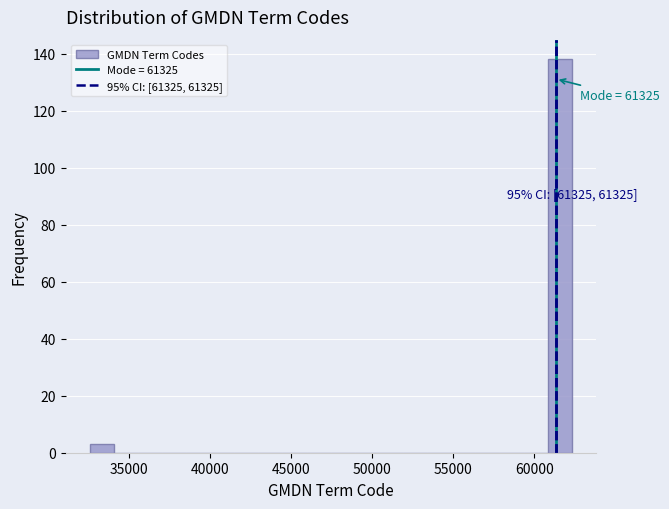

Around what value on the x-axis is the tallest bar? Give the approximate position of its centre, as read against the axis.

61500